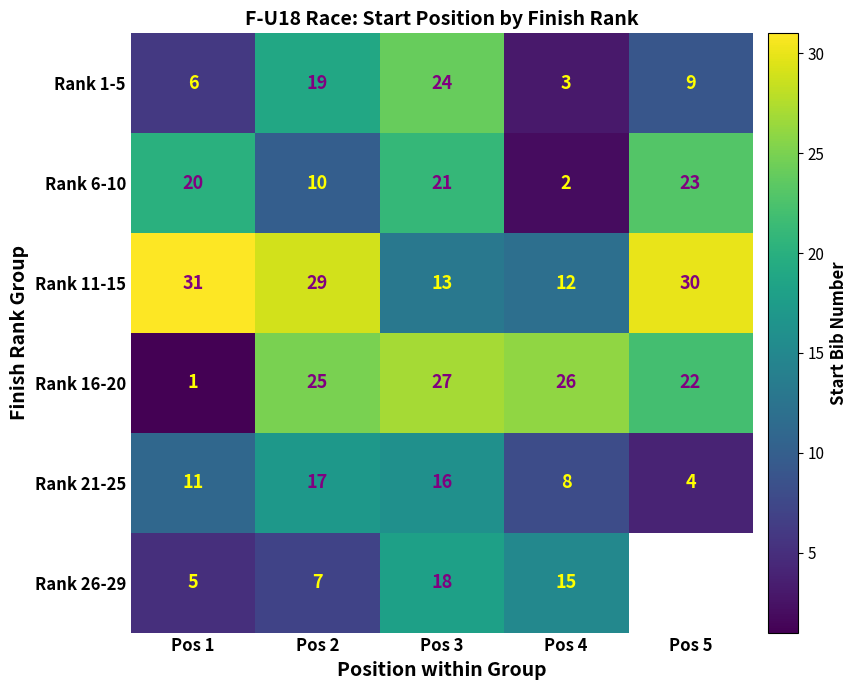

At how many categories does at least one series exceed 27?

3